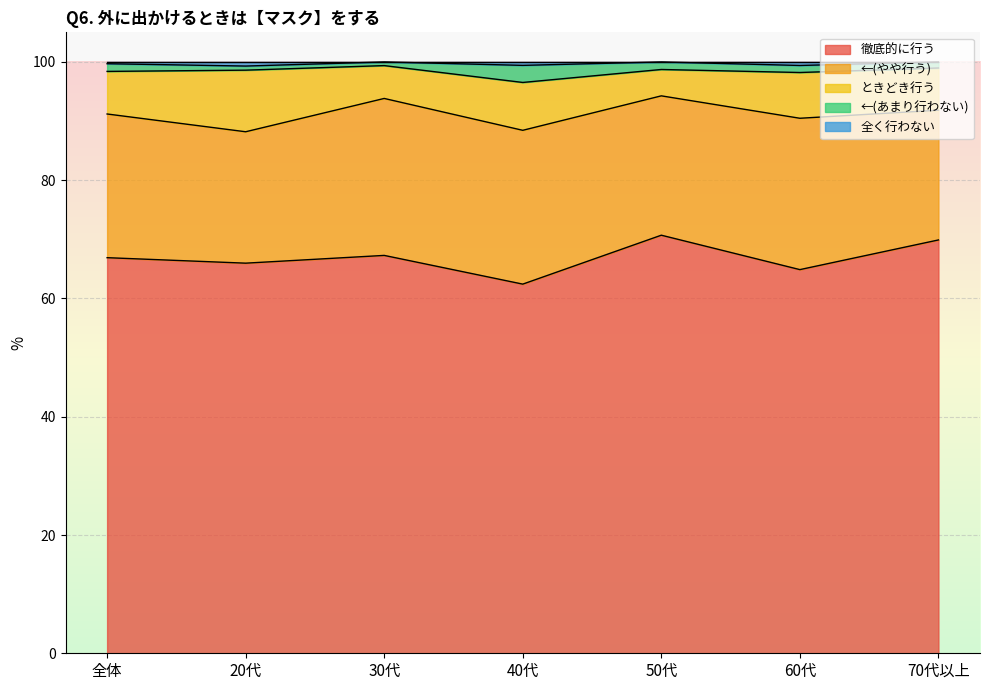

What is the difference between the maximum and second lowest values in the ←(あまり行わない) series?

2.2